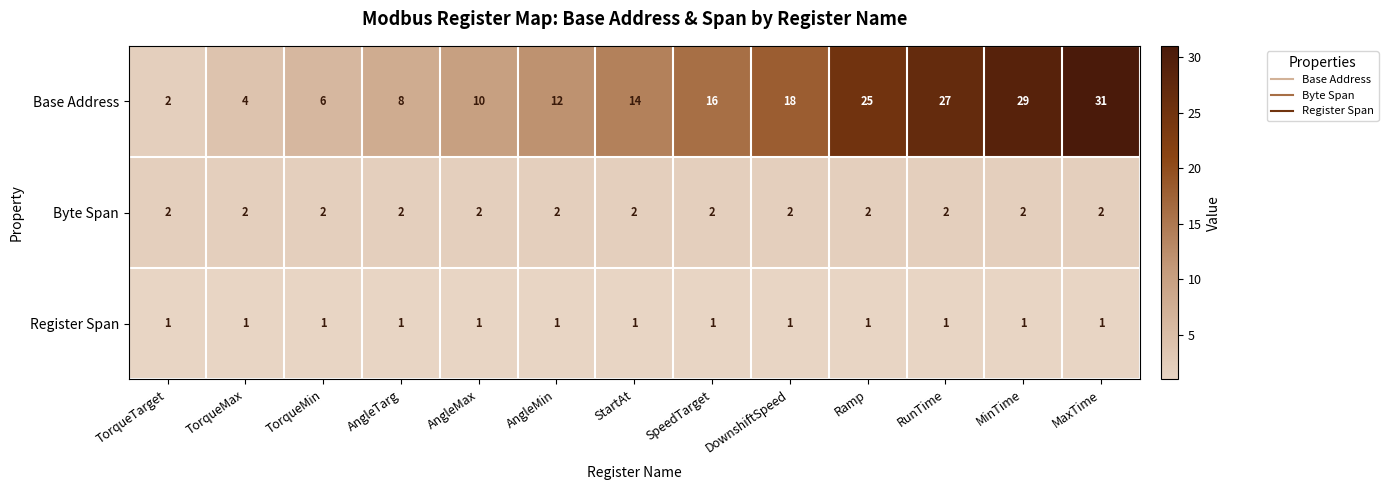

Which series has the largest range (max minus min)?

Base Address